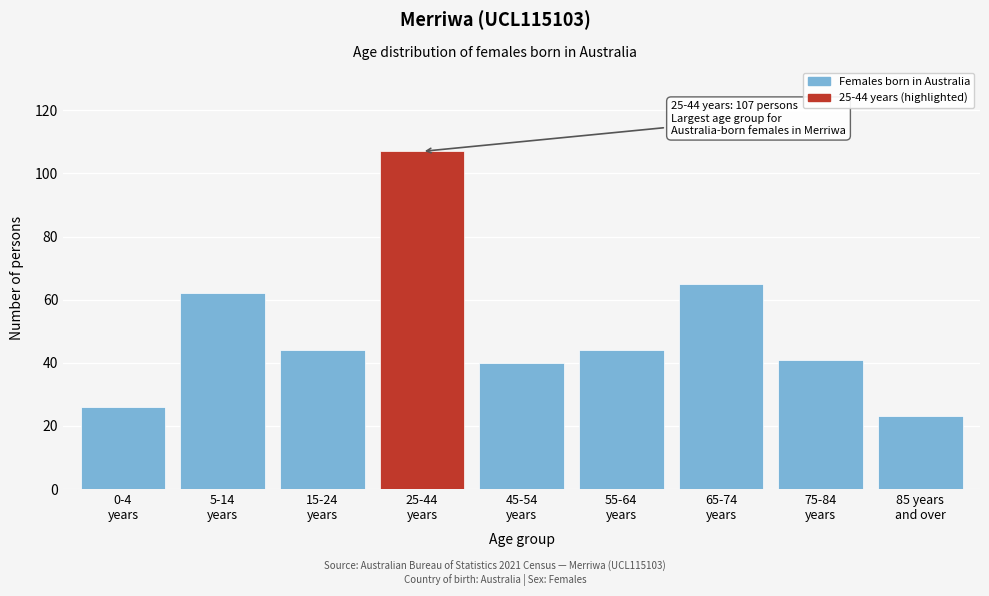

Reading left to right, extract all data points from this chart.

26	62	44	107	40	44	65	41	23